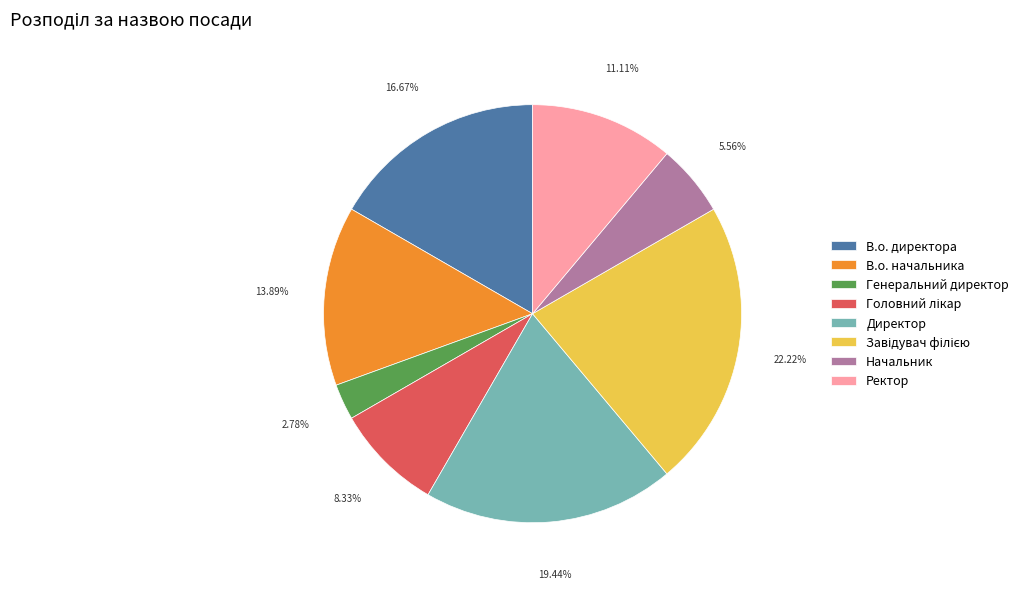

Count the number of slices in the pie.

8